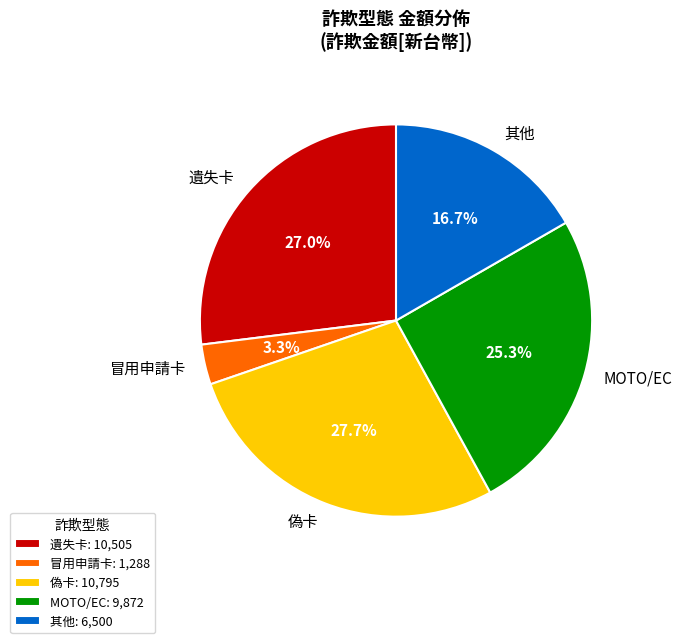

What is the ratio of the value at 冒用申請卡 to the value at MOTO/EC?

0.1